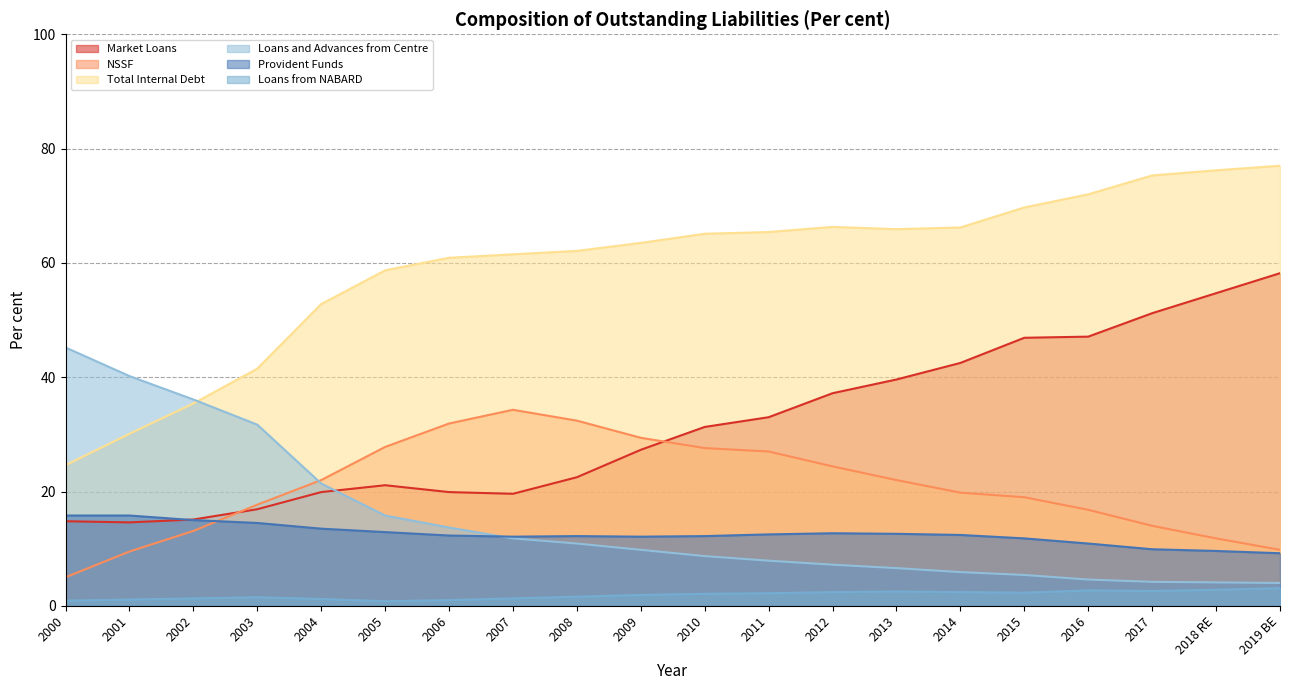

True or false: Market Loans and Total Internal Debt intersect in this chart.

False